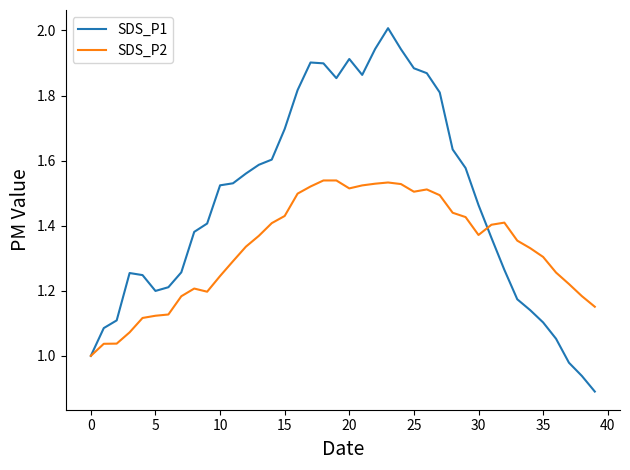

What are all the series names shown in the legend?

SDS_P1, SDS_P2